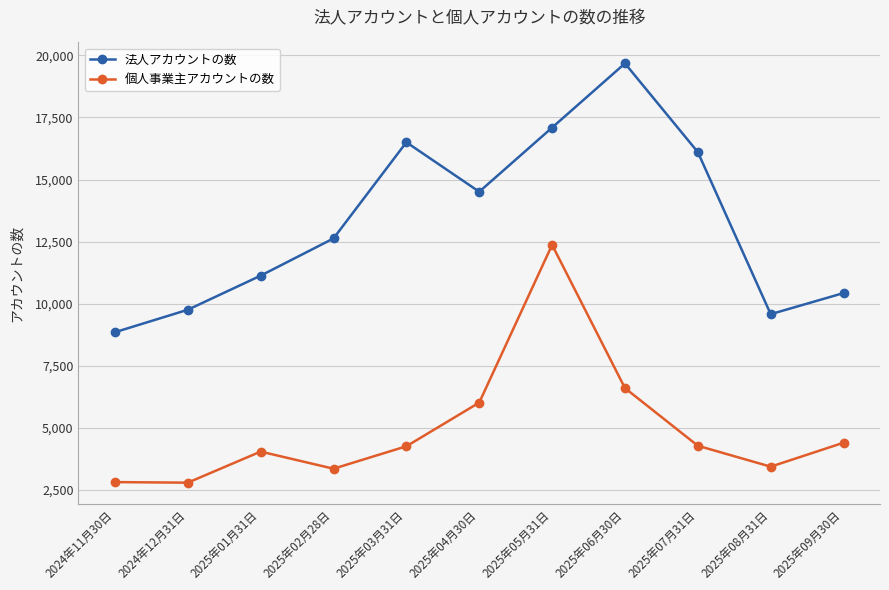

True or false: 法人アカウントの数 and 個人事業主アカウントの数 intersect in this chart.

False